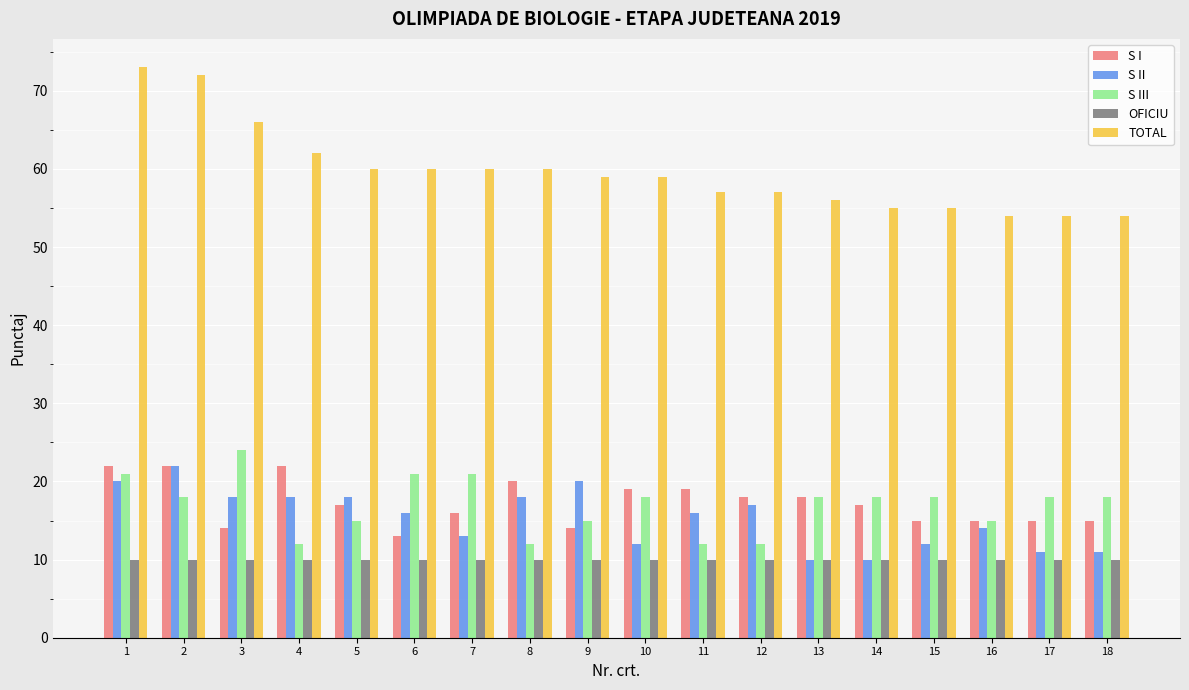

What is the sum of all S I values?

311